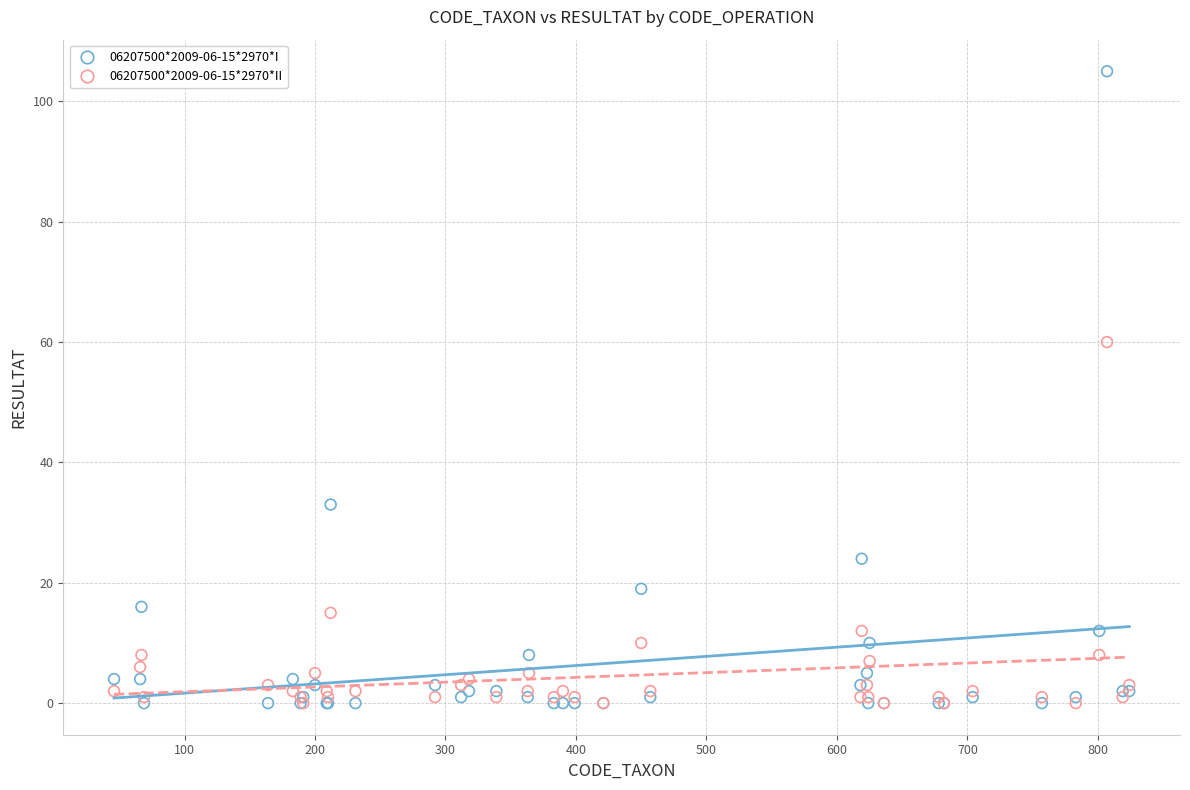

Across all series, what Y value is closest to 52?

60